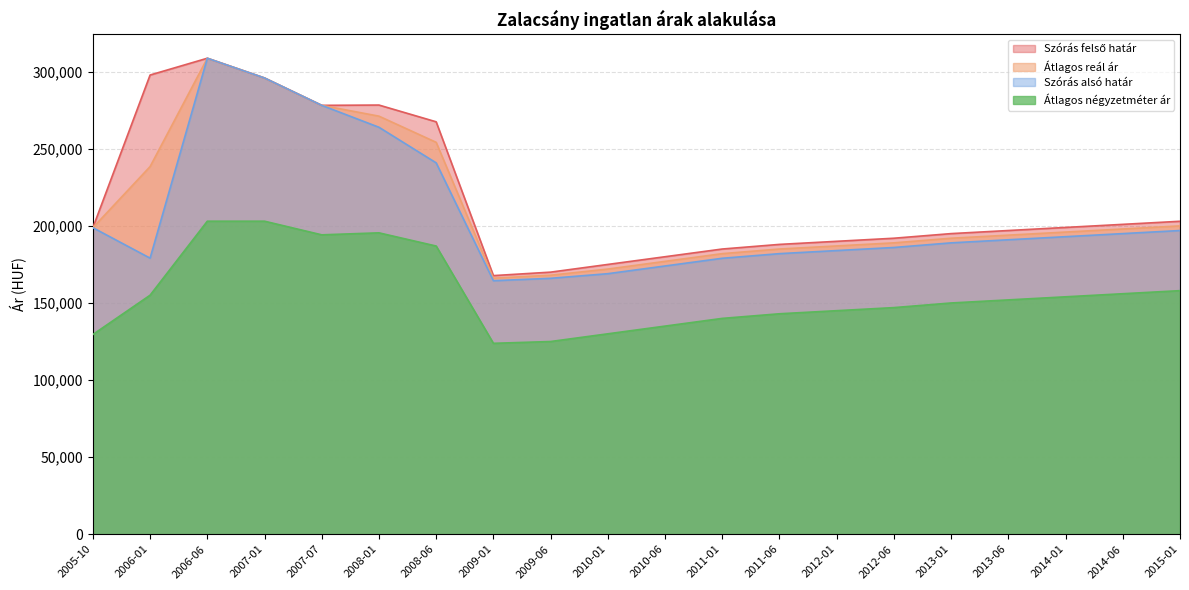

What is the label of the 10th point from the right?

2010-06